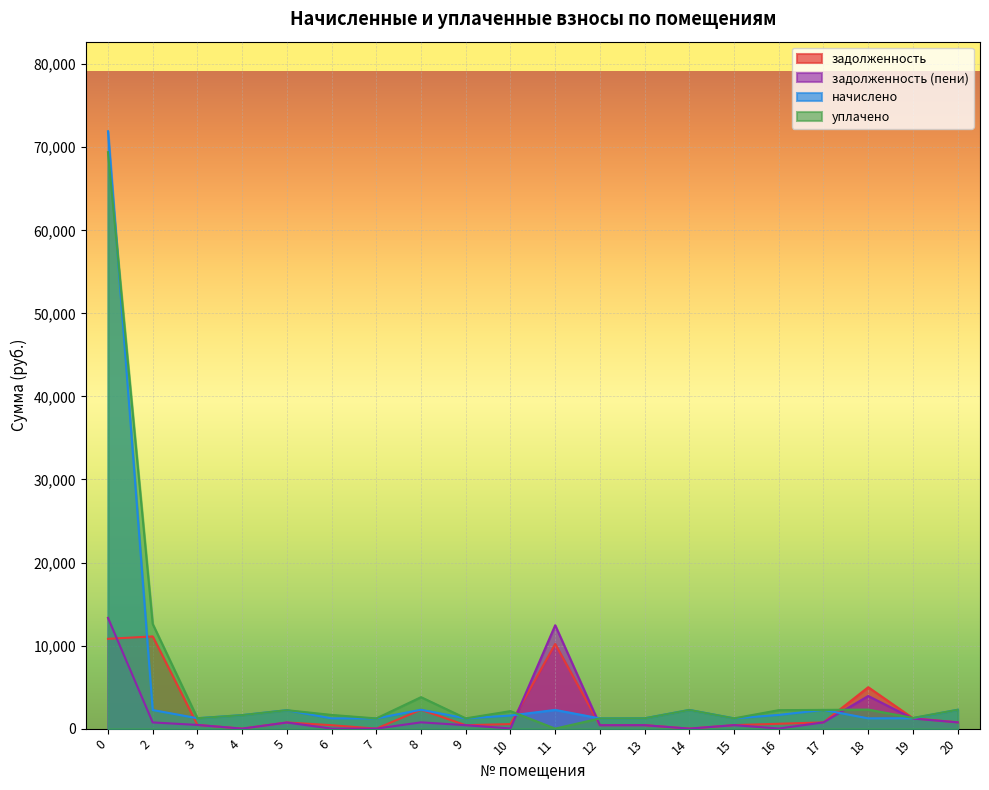

What are all the series names shown in the legend?

задолженность, задолженность (пени), начислено, уплачено